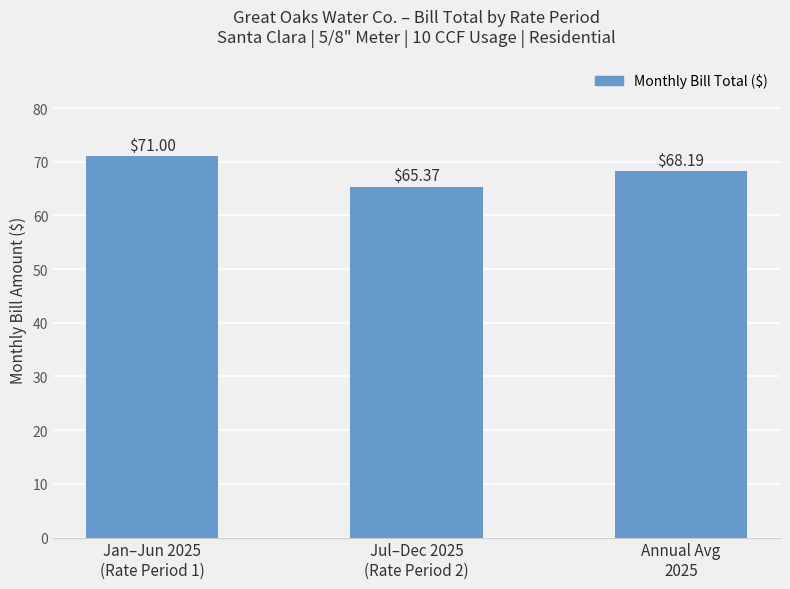

Which category has the lowest value across all series?

Jul–Dec 2025
(Rate Period 2)